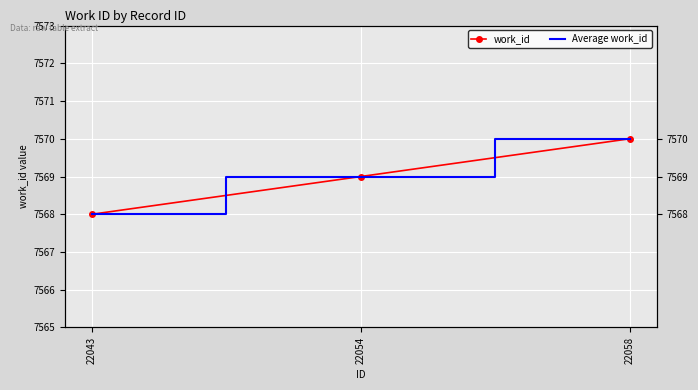

What is the maximum value shown in the chart?

7570